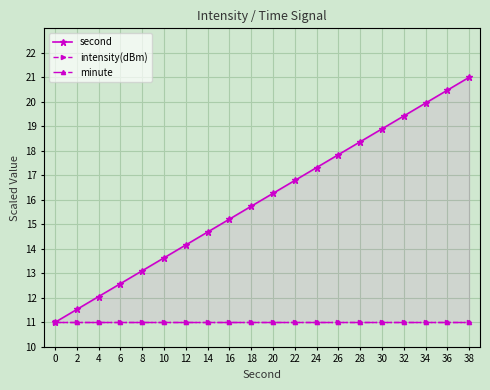

At which label is second closest to 16?

18